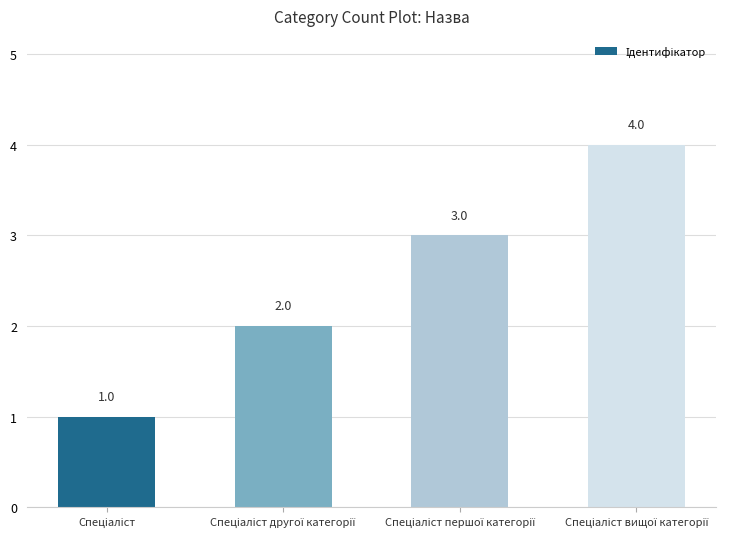

What is the maximum value shown in the chart?

4